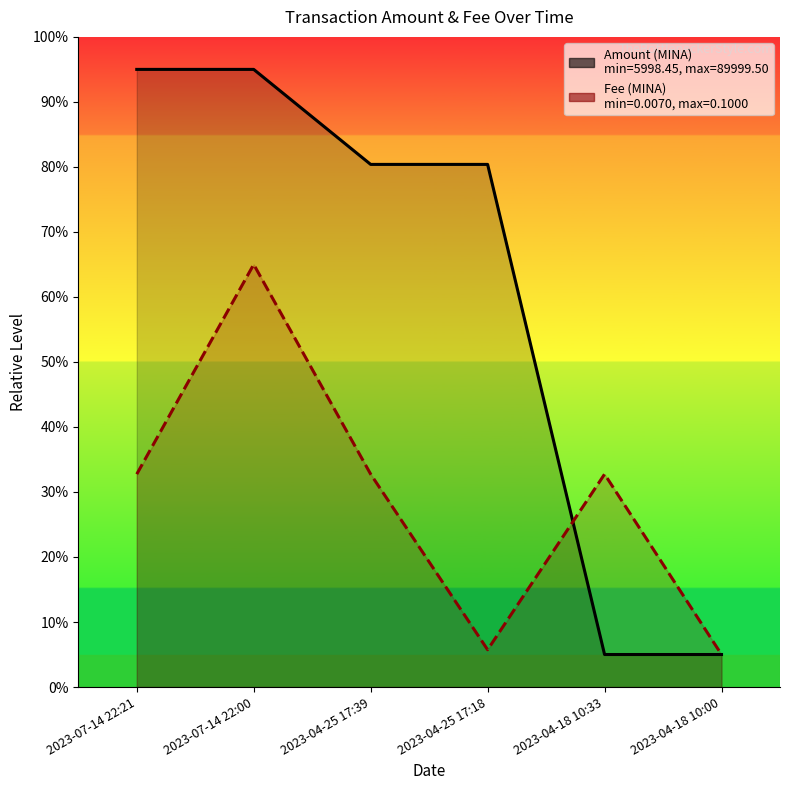

Between 2023-07-14 22:21 and 2023-04-25 17:39, which series saw the biggest shift?

Amount (norm)